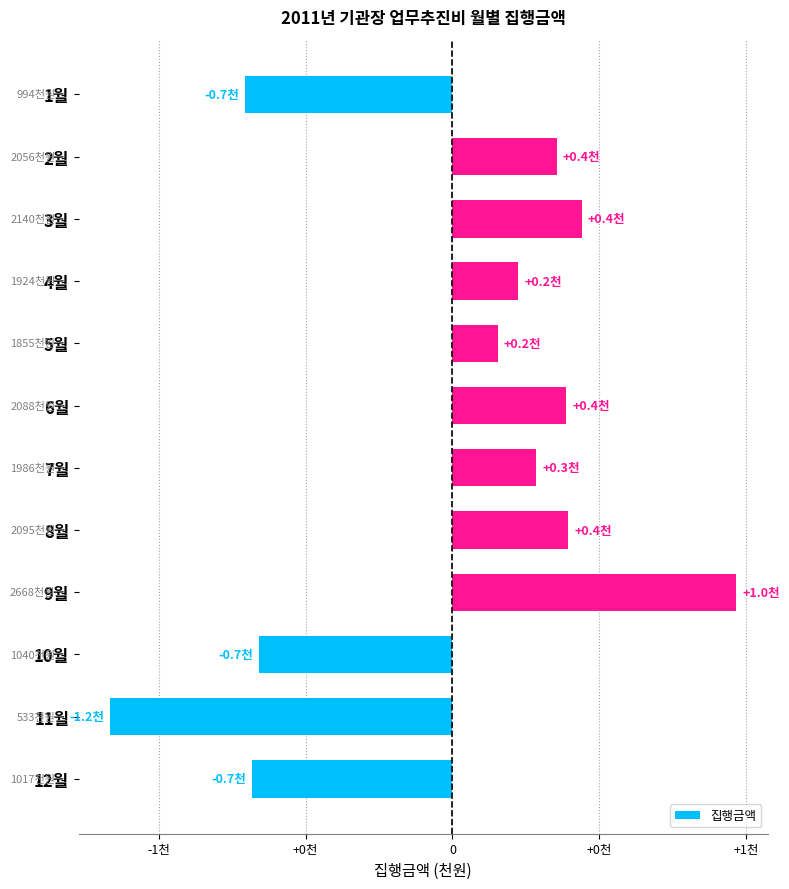

Does the chart contain any negative values?

Yes